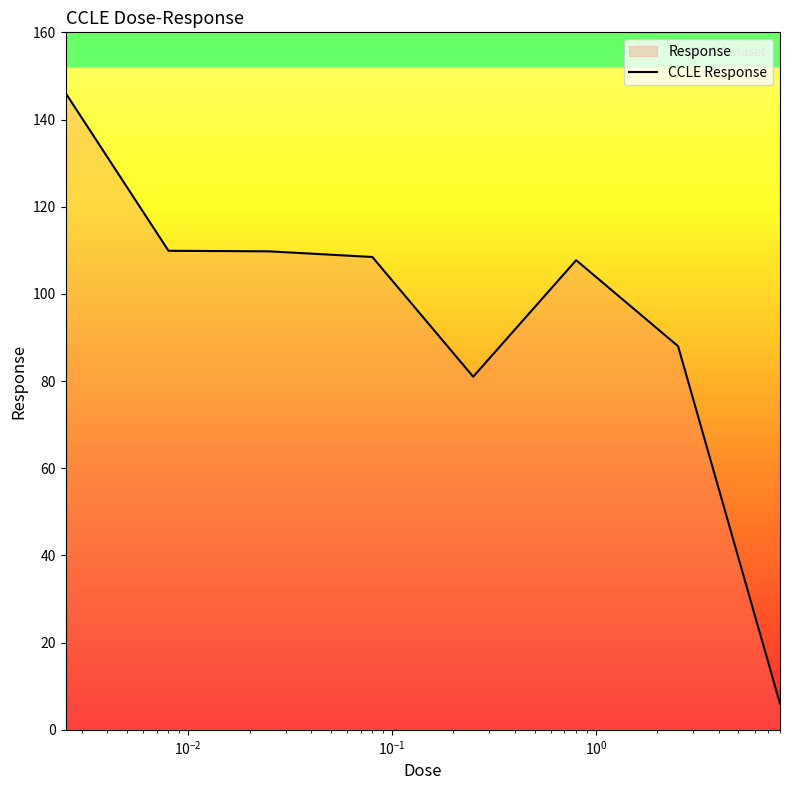

True or false: the data has more than 0 interior local peaks.

True